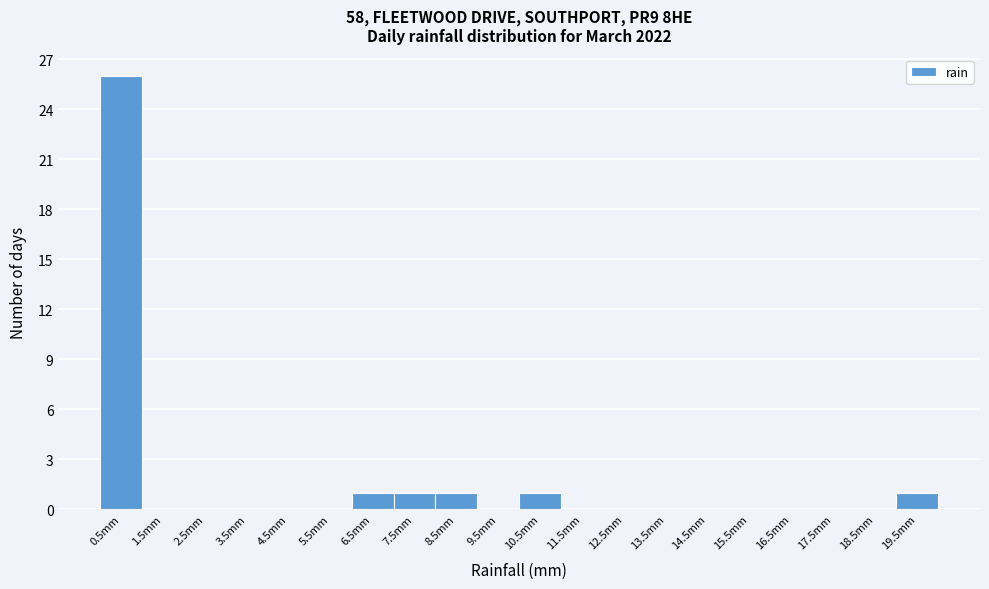

Over which range of the x-axis is the bar tallest?

0 to 1